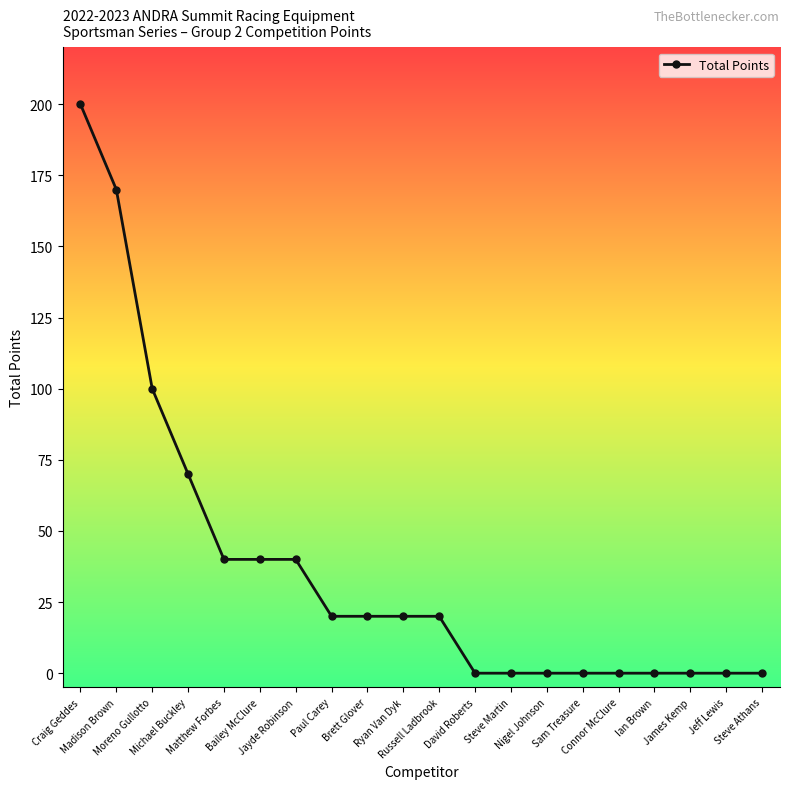

Is it true that the value at Nigel Johnson is 0?

True